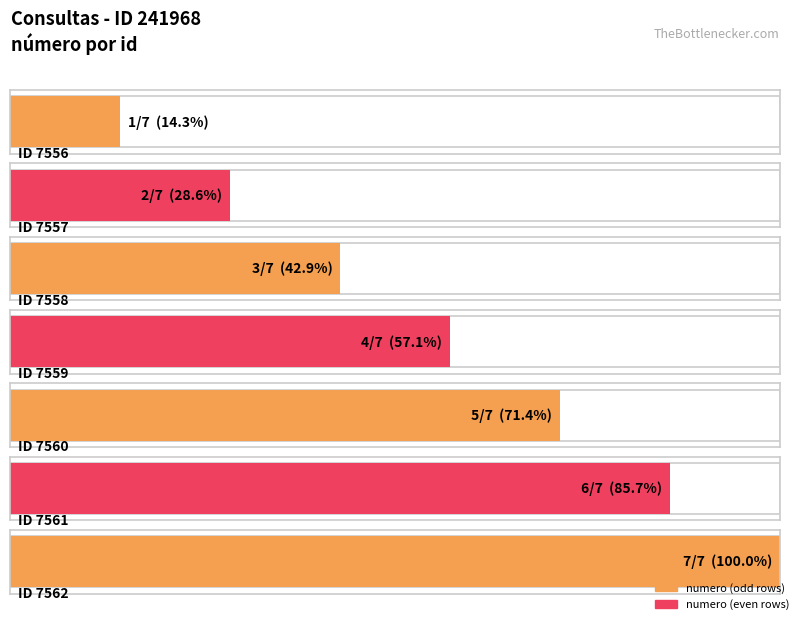

List the labels in order of value, smallest first.

7556, 7557, 7558, 7559, 7560, 7561, 7562